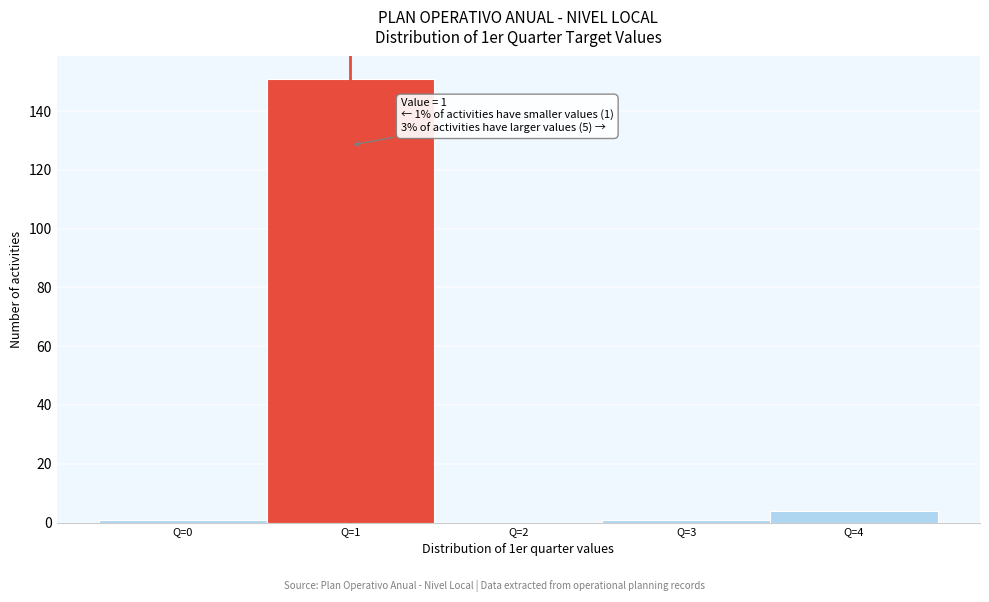

Reading left to right, list all the values displayed in this chart.

Q=0=1	Q=1=151	Q=2=0	Q=3=1	Q=4=4